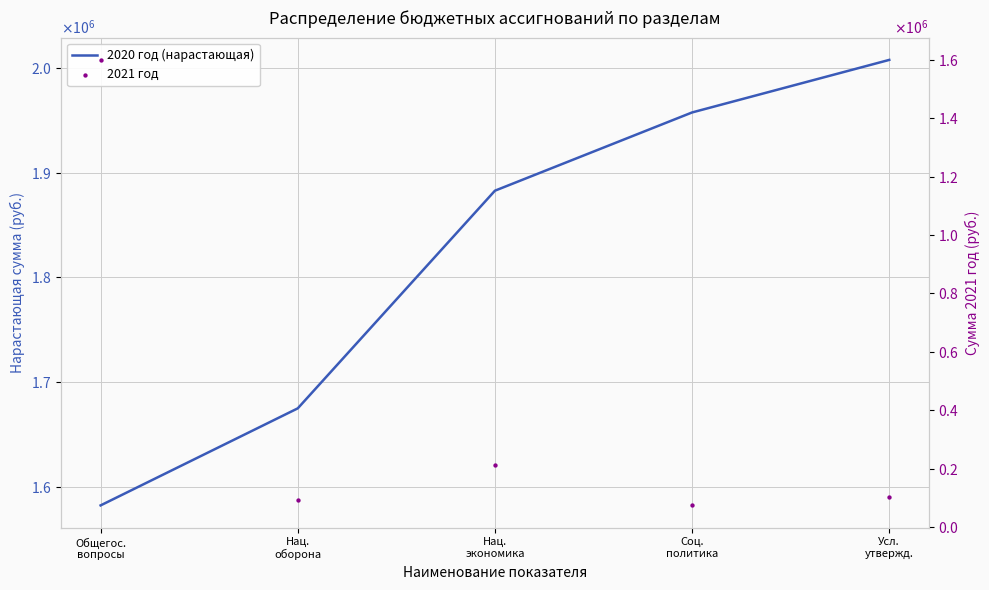

Which series has the largest total across all categories?

2020 год (нараст.)